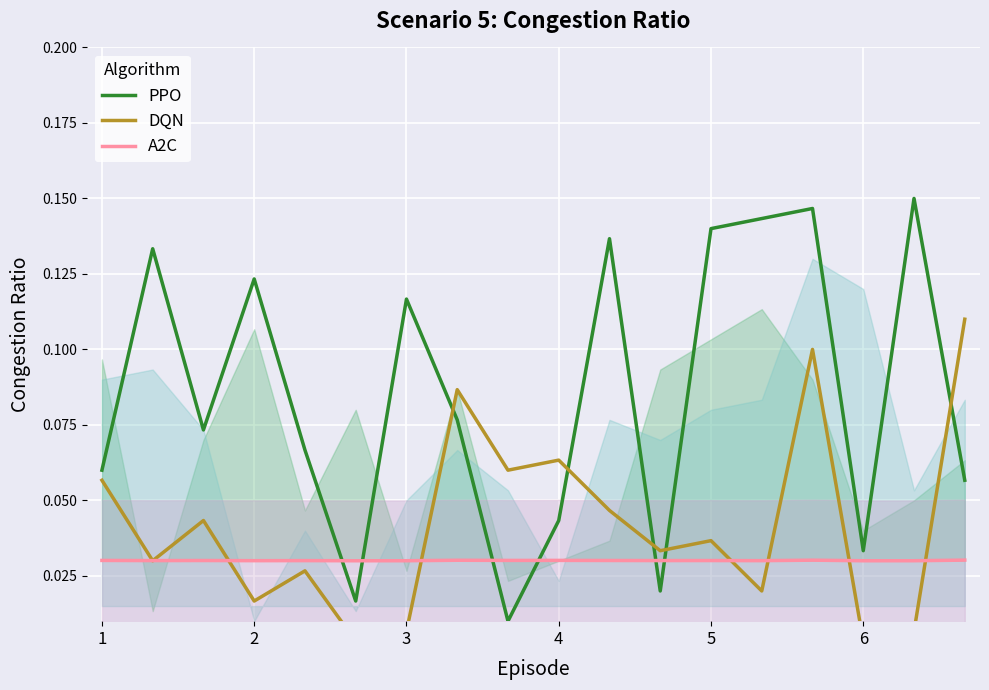

Which series ends up on top after the final intersection of A2C and PPO?

PPO